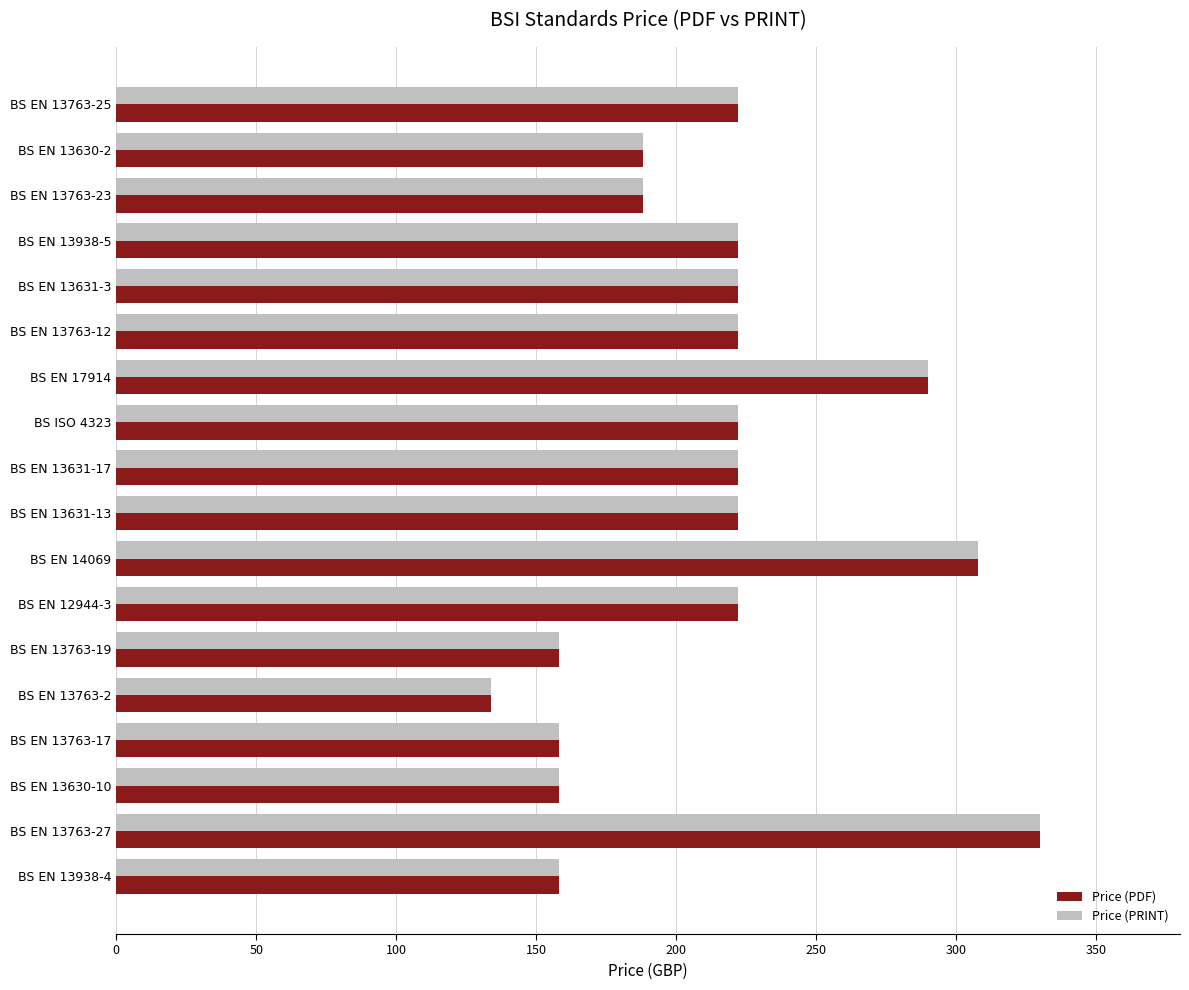

The Price (PRINT) series shows 158 at BS EN 13630-10. True or false?

True